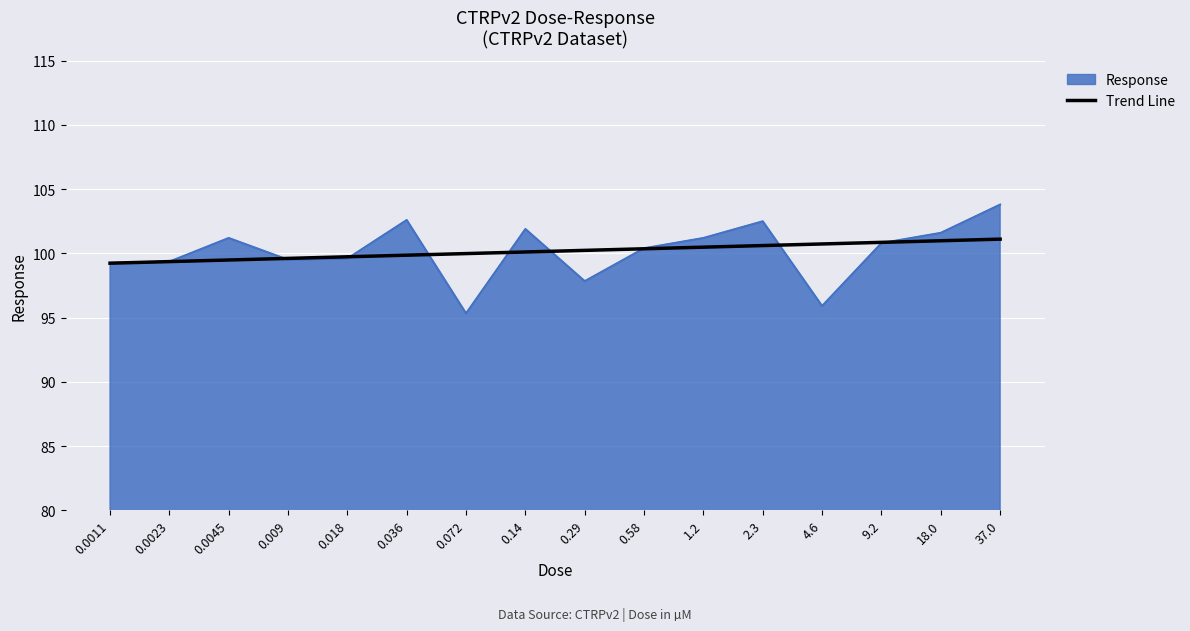

What position from the left is 18.0?

15